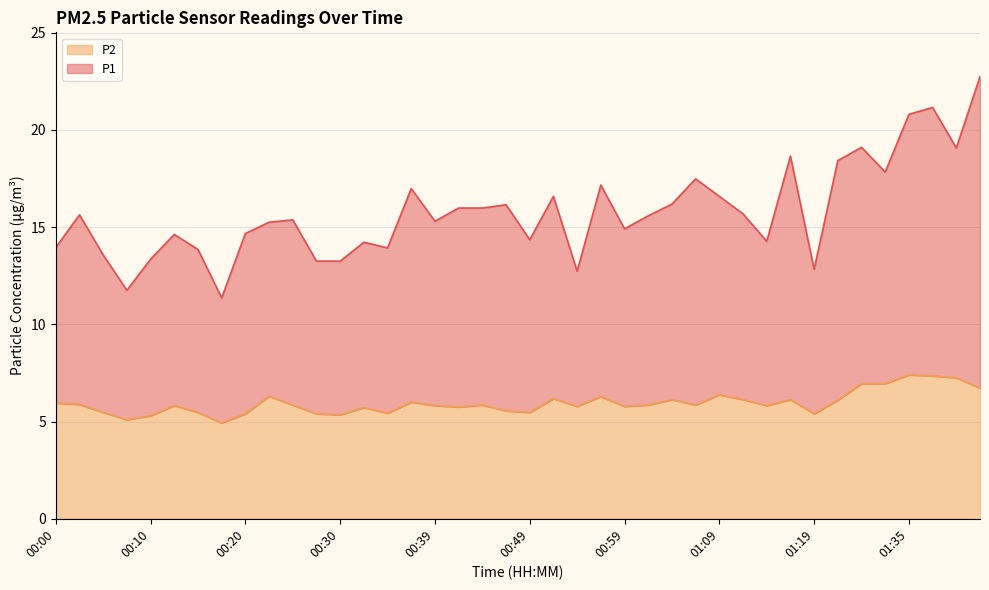

In P2, how many points are lower than both neighbors (excluding endpoints)?

11